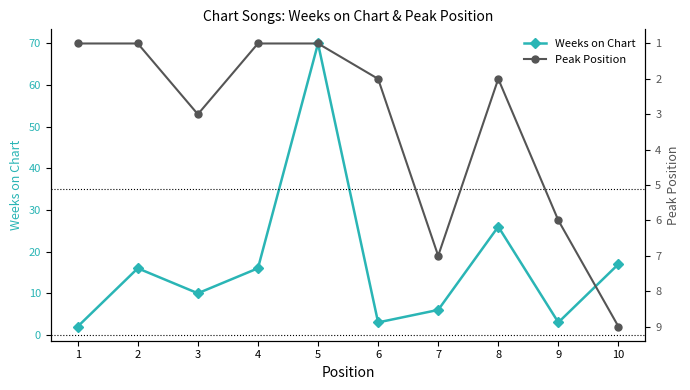

List the labels in order of Peak Position value, largest first.

10, 7, 9, 3, 6, 8, 1, 2, 4, 5